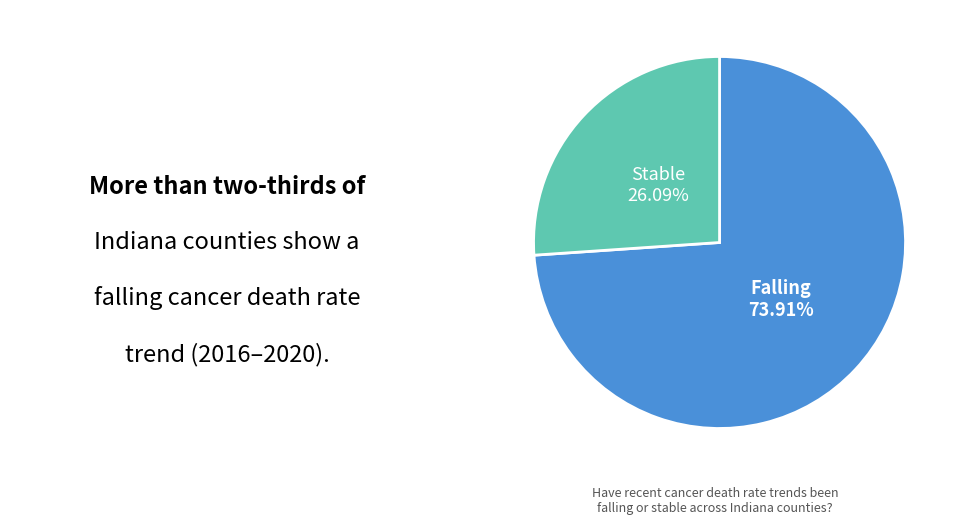

Does any single category account for the majority?

Yes